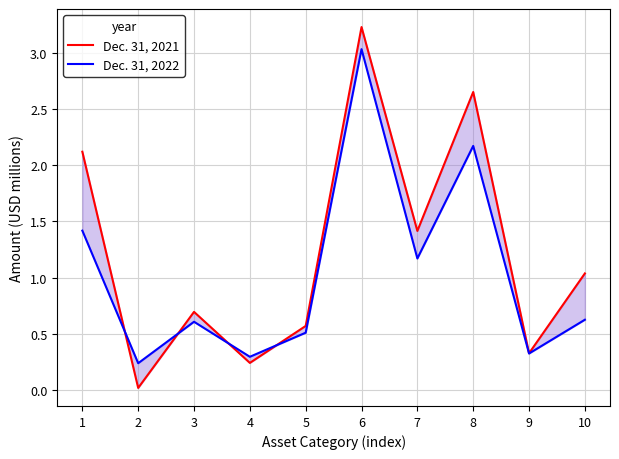

How many interior local peaks does the Dec. 31, 2021 series have?

3